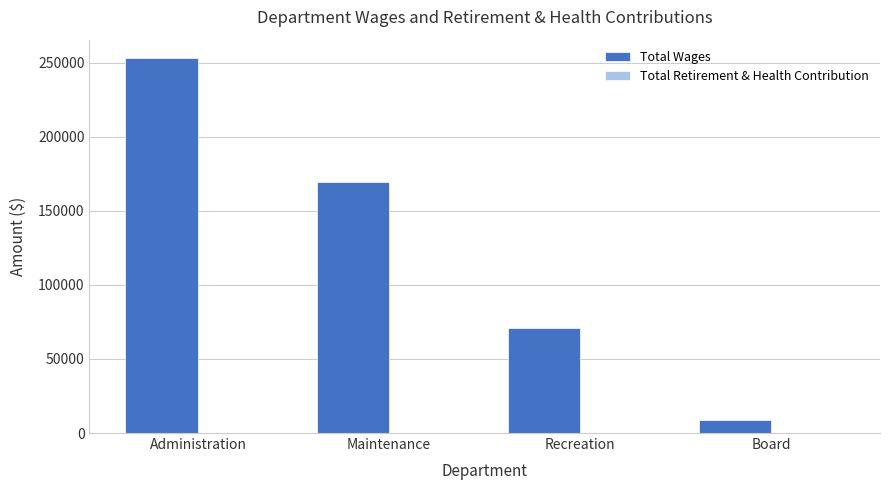

At which label is the value closest to 130663?

Maintenance